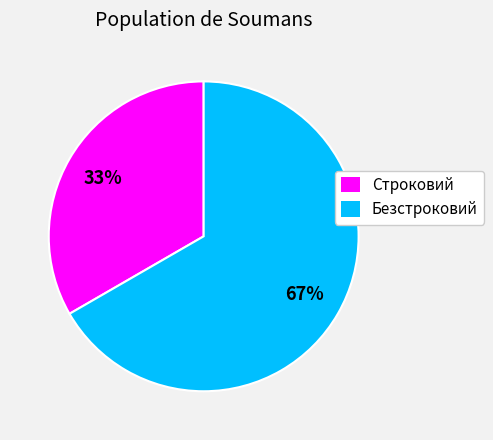

To the nearest percent, what is the average slice percentage?

50%